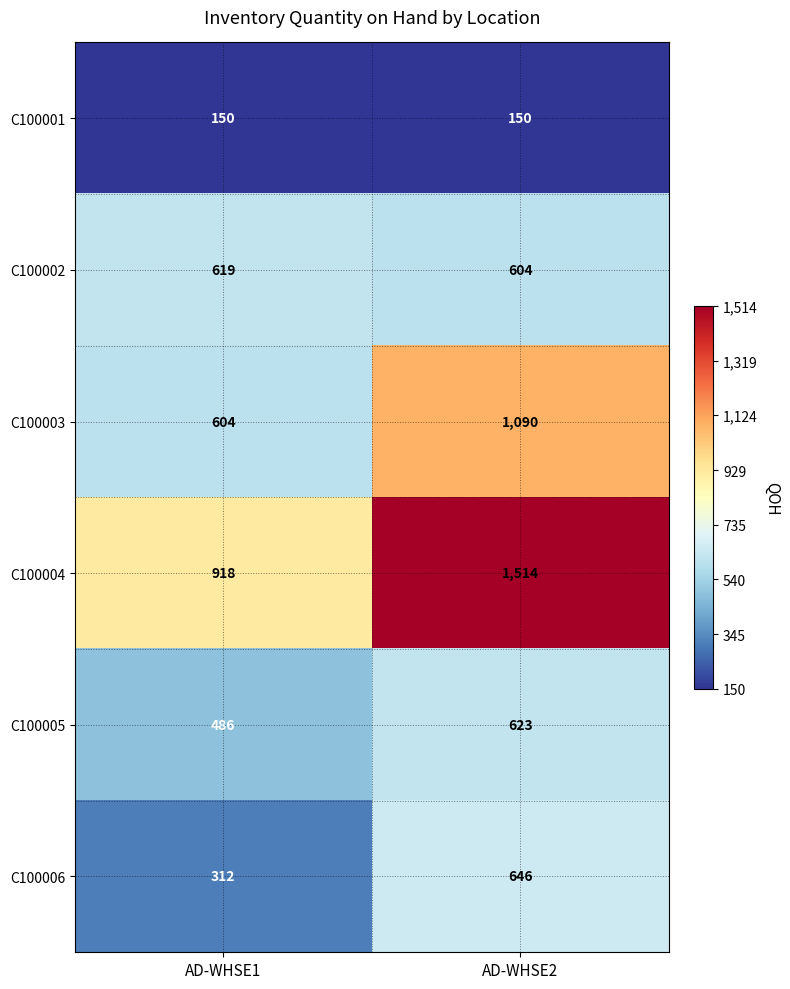

Is the value of C100005 at AD-WHSE2 greater than the value of C100006 at AD-WHSE2?

No